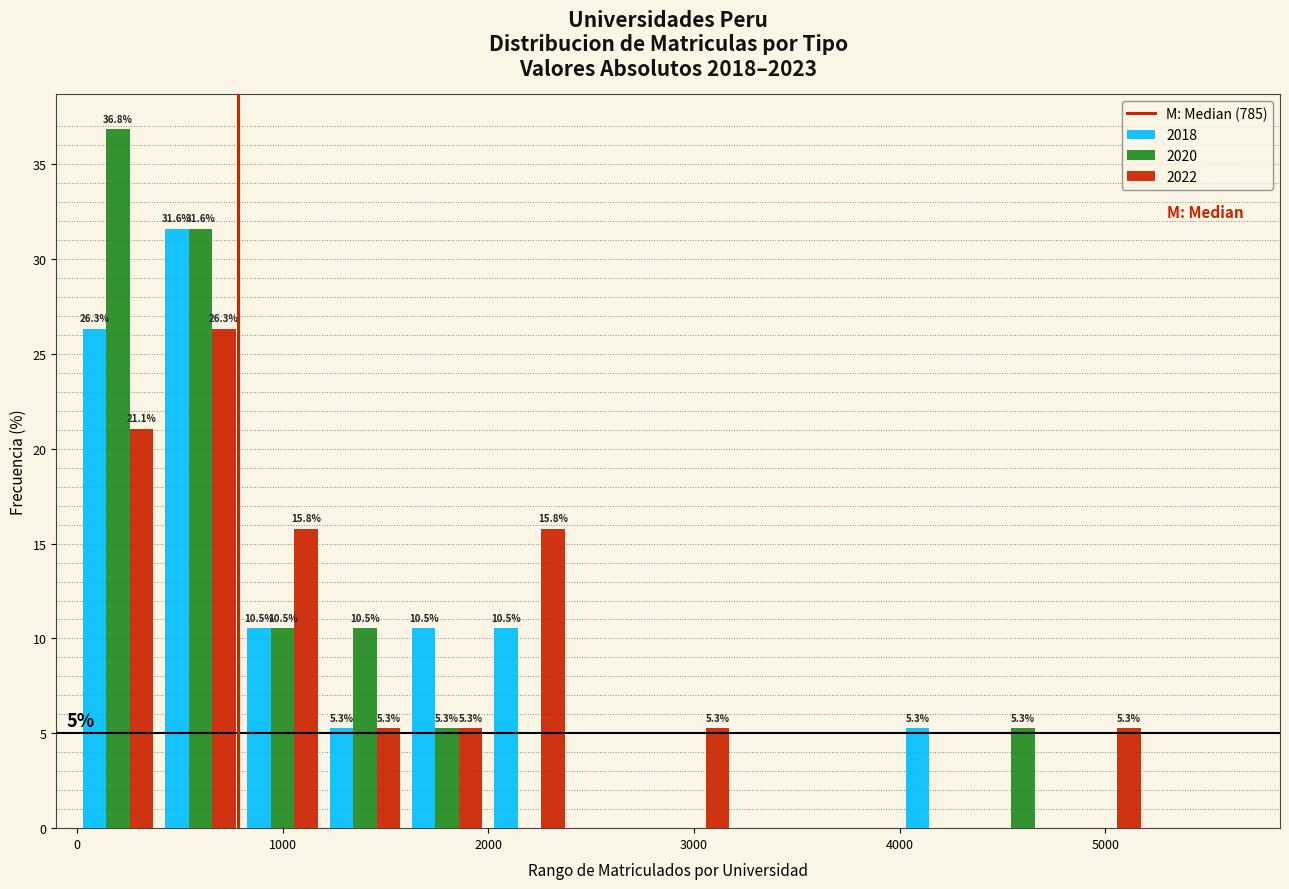

In the 2018 series, which range on the x-axis has the tallest bar?

400 to 800